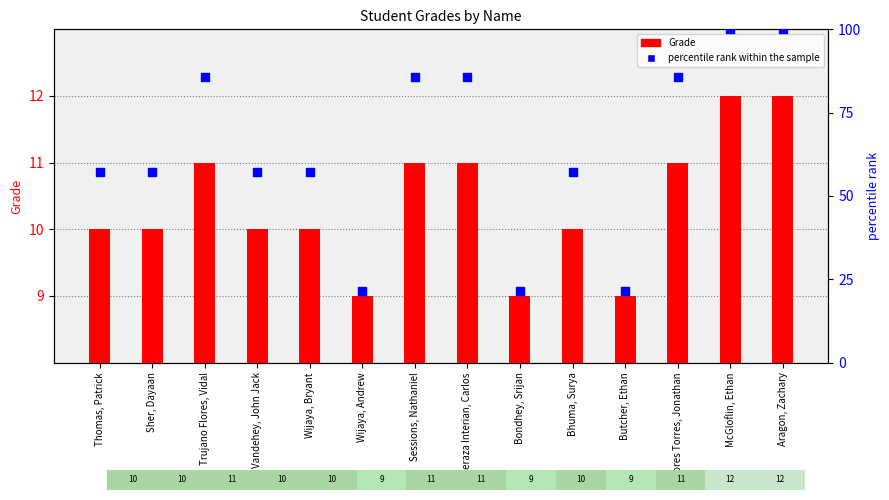

Which series reaches the maximum Y coordinate?

percentile rank within the sample